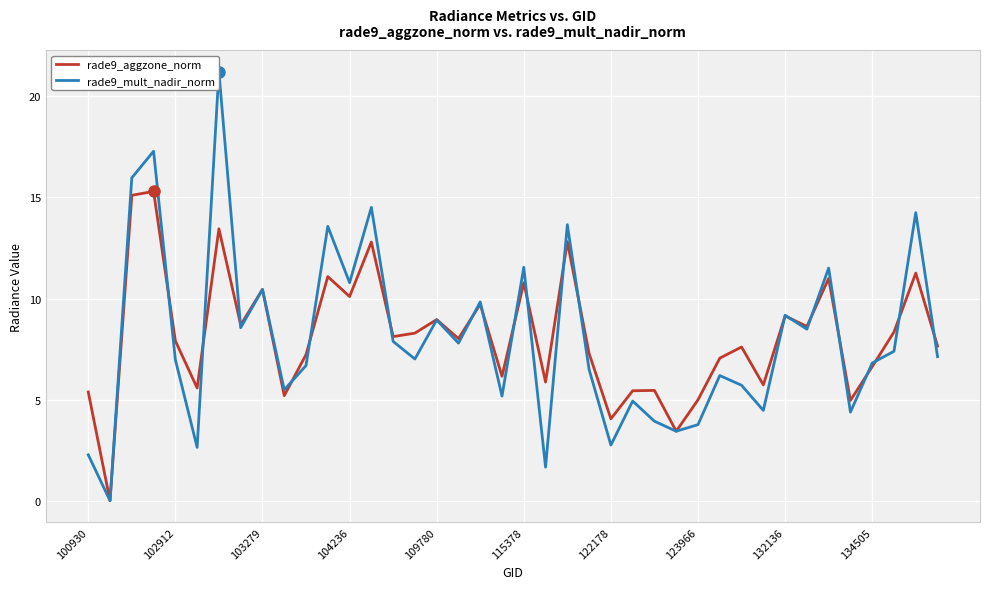

Is it true that rade9_aggzone_norm equals 5.0 at 123966?

True